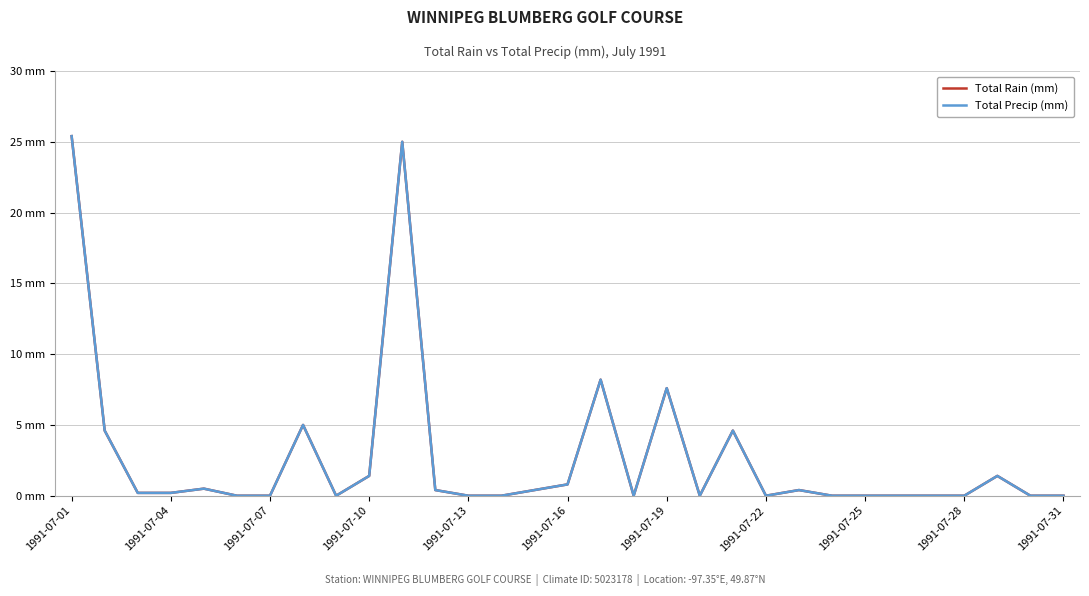

Reading left to right, transcribe all the data shown in this chart.

Total Rain (mm): 25.4	4.6	0.2	0.2	0.5	0.0	0.0	5.0	0.0	1.4	25.0	0.4	0.0	0.0	0.4	0.8	8.2	0.0	7.6	0.0	4.6	0.0	0.4	0.0	0.0	0.0	0.0	0.0	1.4	0.0	0.0
Total Precip (mm): 25.4	4.6	0.2	0.2	0.5	0.0	0.0	5.0	0.0	1.4	25.0	0.4	0.0	0.0	0.4	0.8	8.2	0.0	7.6	0.0	4.6	0.0	0.4	0.0	0.0	0.0	0.0	0.0	1.4	0.0	0.0